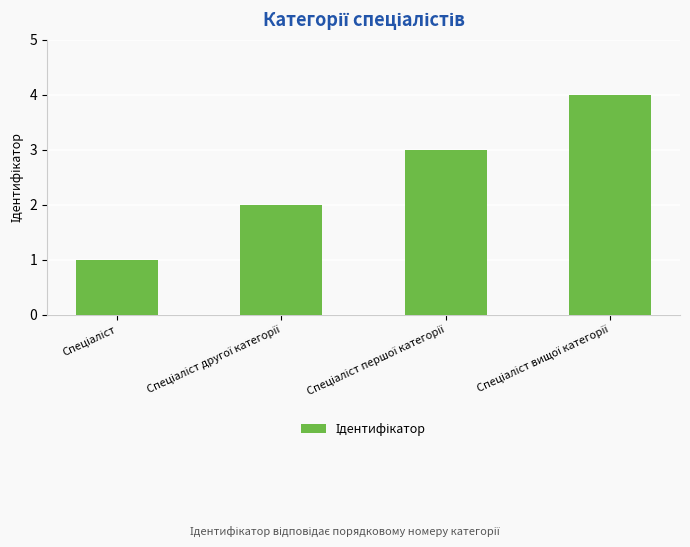

What is the maximum value shown in the chart?

4